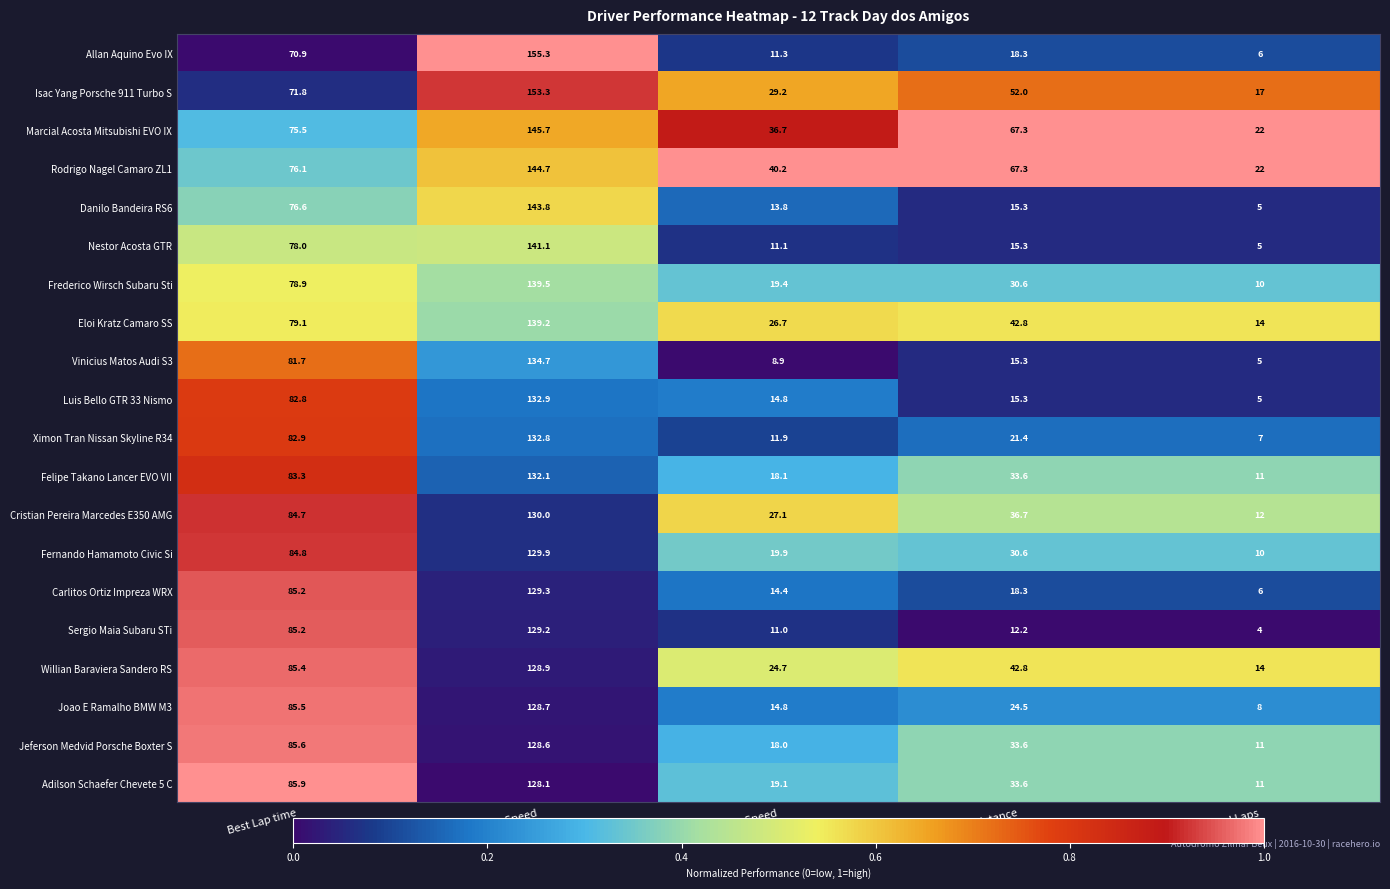

Which series has the largest total across all categories?

Rodrigo Nagel Camaro ZL1